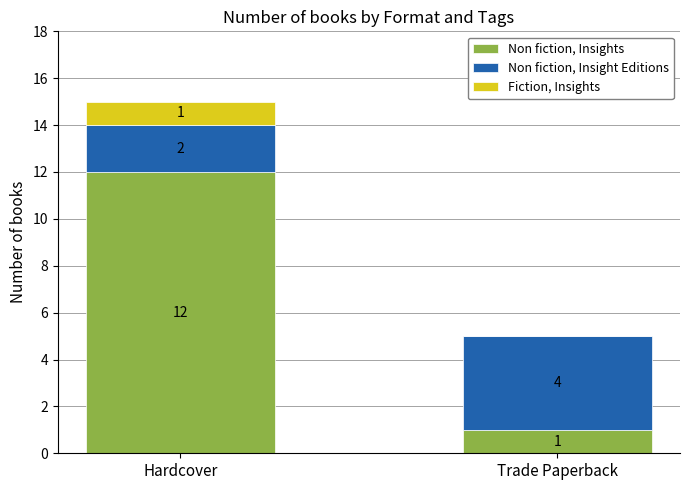

At which category is the sum across all series the highest?

Hardcover